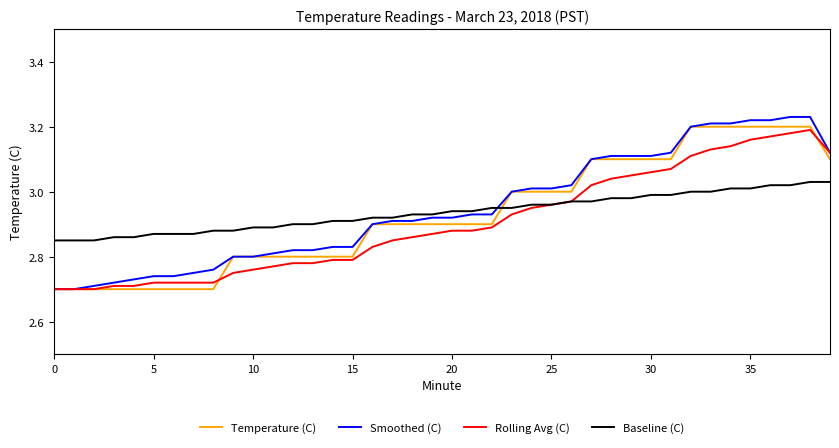

How many series are shown in this chart?

4